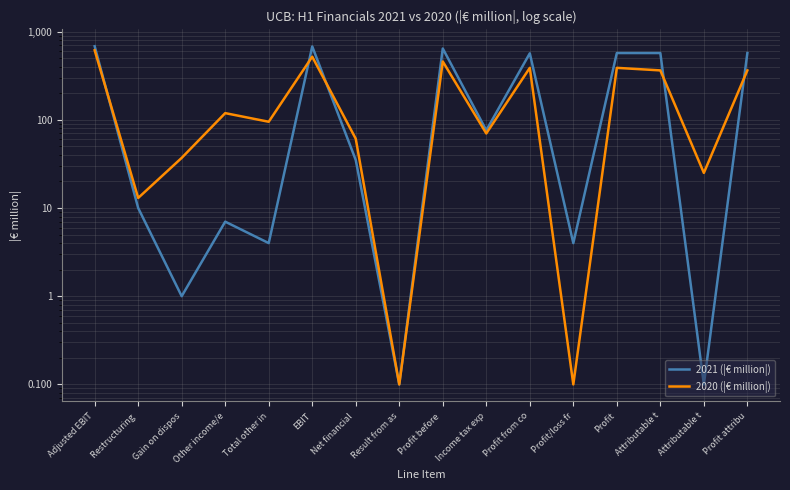

What is the difference between the highest and lowest values at Restructuring ?

3.0